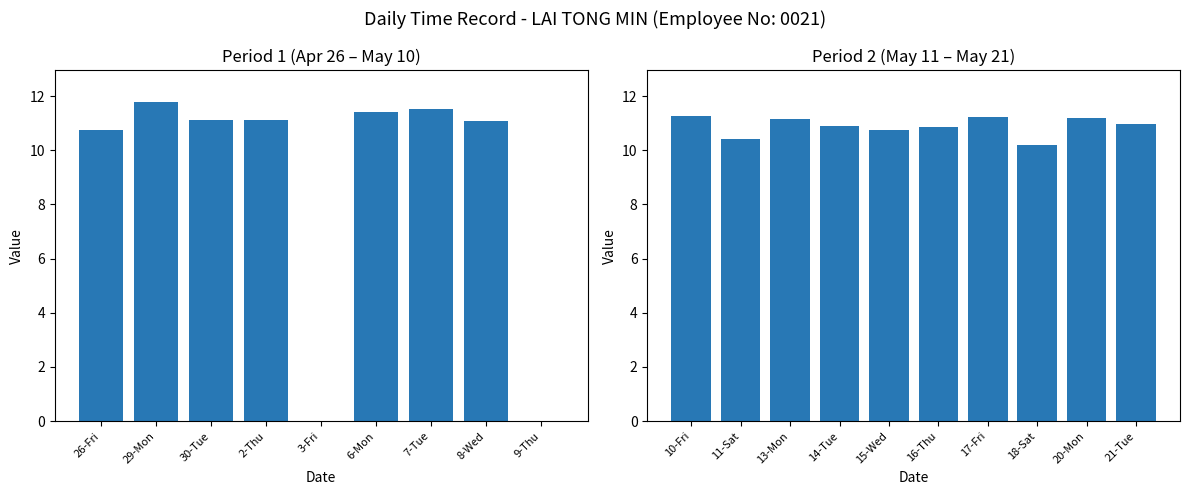

What is the sum of the values at 17-Fri and 10-Fri?

22.5